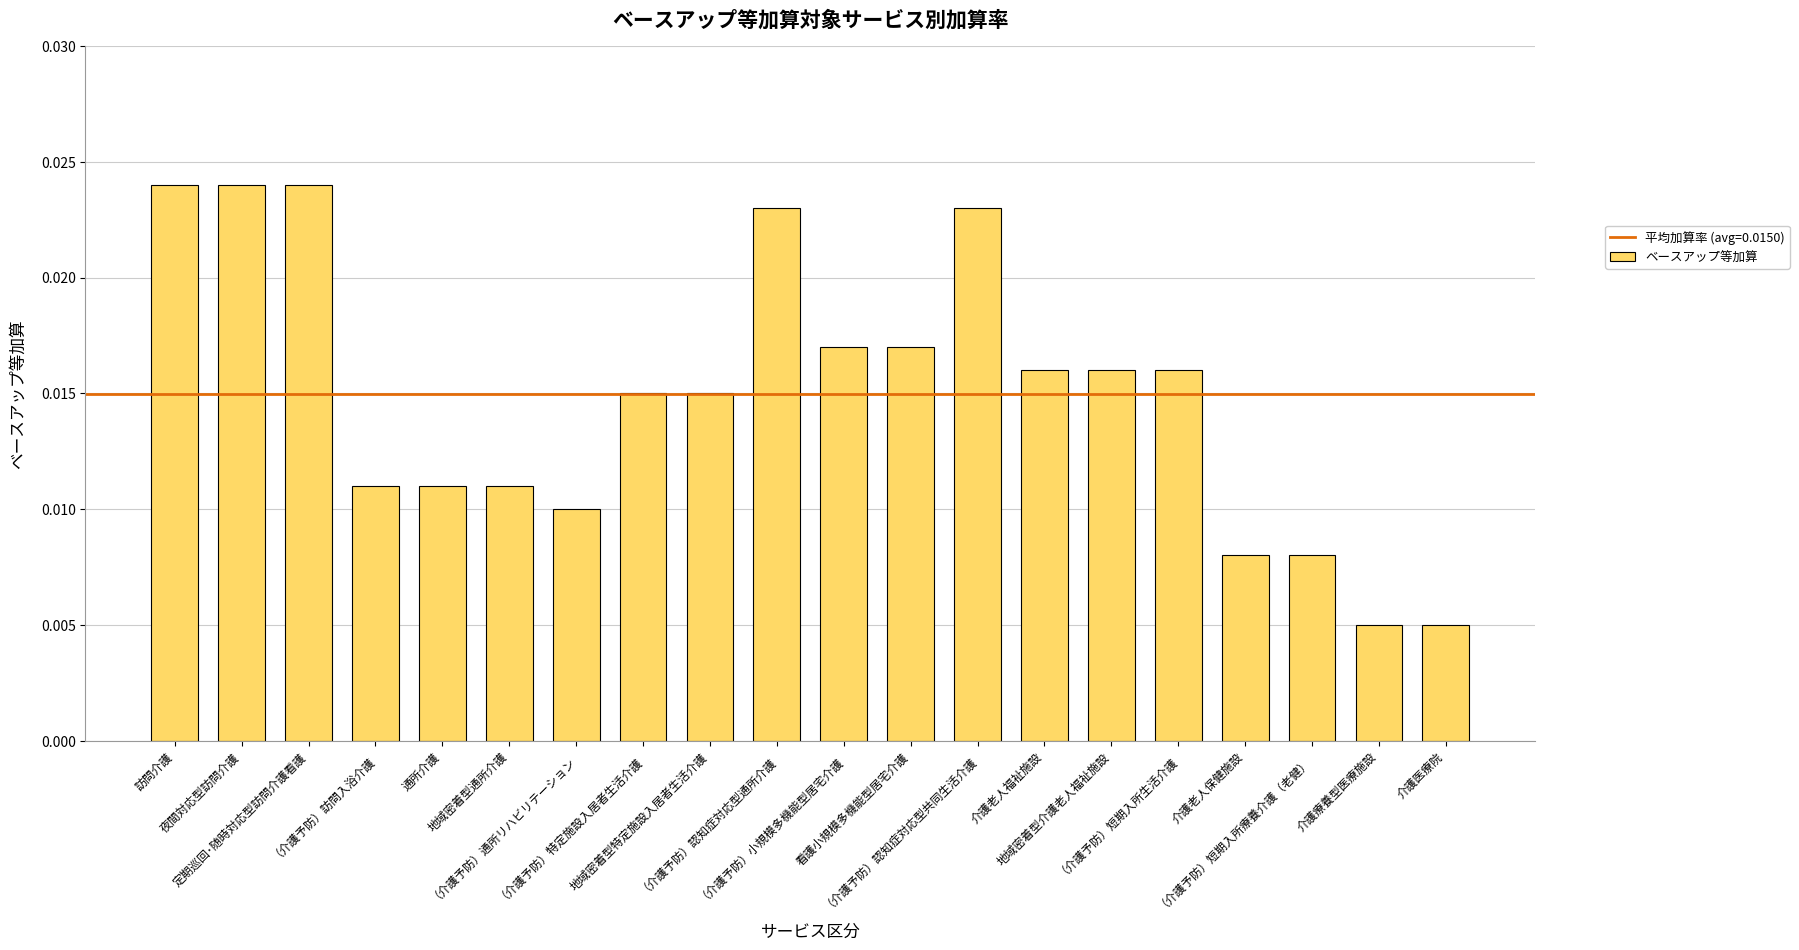

How many values are between 0 and 1?

20